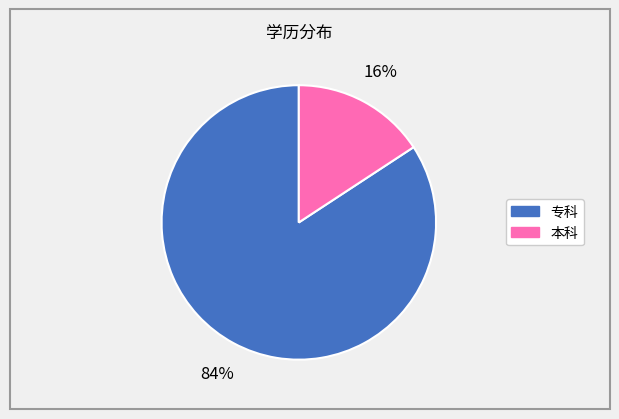

Do 本科 and 专科 together represent more than half of the pie?

Yes